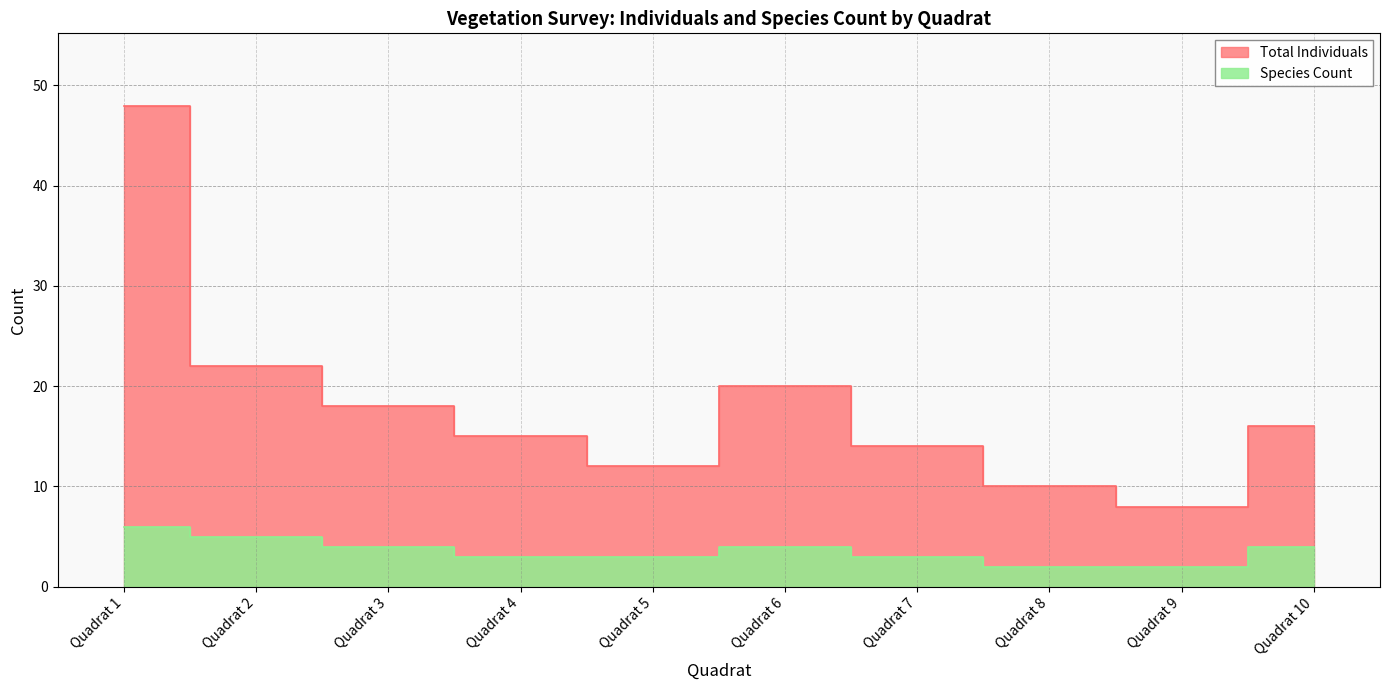

At which category is the sum across all series the highest?

Quadrat 1